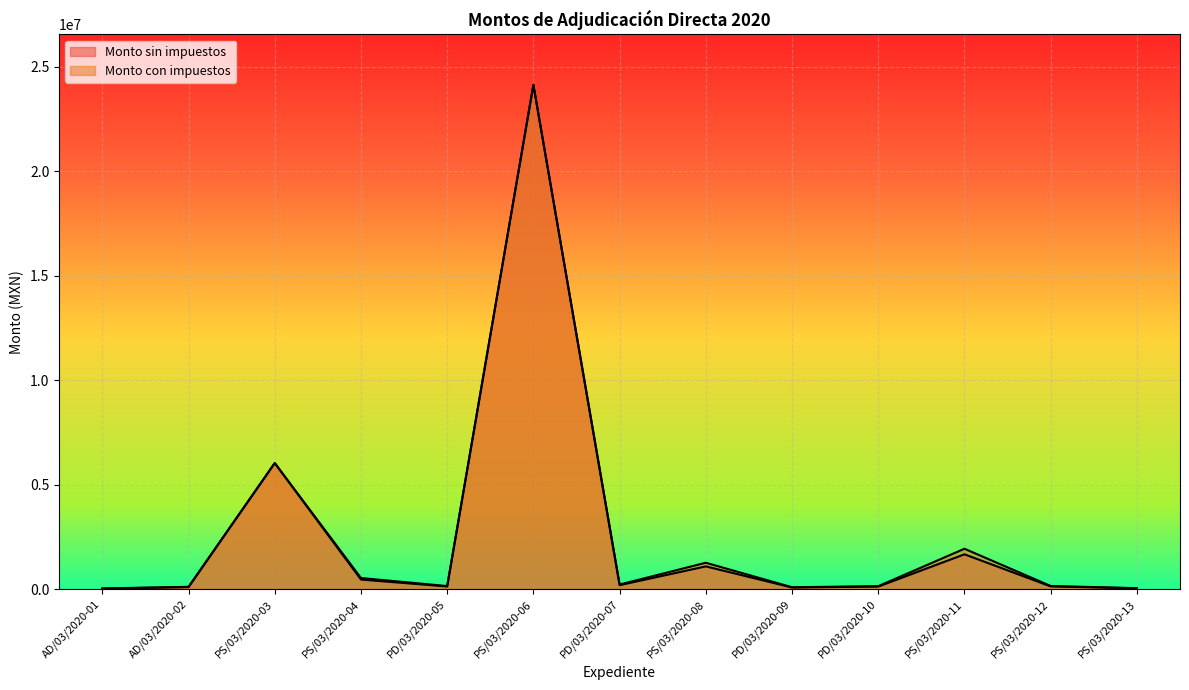

Reading left to right, list all the values displayed in this chart.

Monto sin impuestos: AD/03/2020-01=27100.1	AD/03/2020-02=94834.5	PS/03/2020-03=6034482.8	PS/03/2020-04=458366.7	PD/03/2020-05=126000.0	PS/03/2020-06=24137931.0	PD/03/2020-07=189044.8	PS/03/2020-08=1088014.9	PD/03/2020-09=77406.0	PD/03/2020-10=122060.0	PS/03/2020-11=1666034.5	PS/03/2020-12=129310.3	PS/03/2020-13=38793.1
Monto con impuestos: AD/03/2020-01=31436.1	AD/03/2020-02=110008.0	PS/03/2020-03=6034482.8	PS/03/2020-04=531705.3	PD/03/2020-05=146160.0	PS/03/2020-06=24137931.0	PD/03/2020-07=219292.0	PS/03/2020-08=1262097.3	PD/03/2020-09=89791.0	PD/03/2020-10=141589.6	PS/03/2020-11=1932600.0	PS/03/2020-12=150000.0	PS/03/2020-13=45000.0